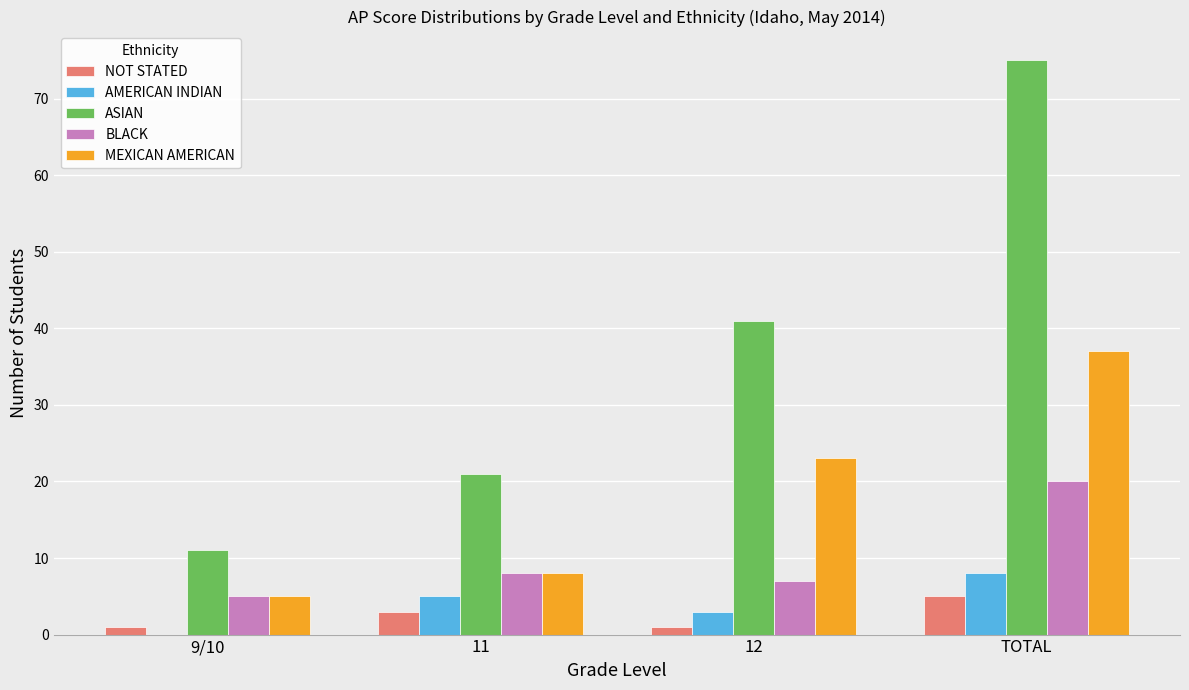

Reading left to right, list all the values displayed in this chart.

NOT STATED: 9/10=1	11=3	12=1	TOTAL=5
AMERICAN INDIAN: 9/10=0	11=5	12=3	TOTAL=8
ASIAN: 9/10=11	11=21	12=41	TOTAL=75
BLACK: 9/10=5	11=8	12=7	TOTAL=20
MEXICAN AMERICAN: 9/10=5	11=8	12=23	TOTAL=37